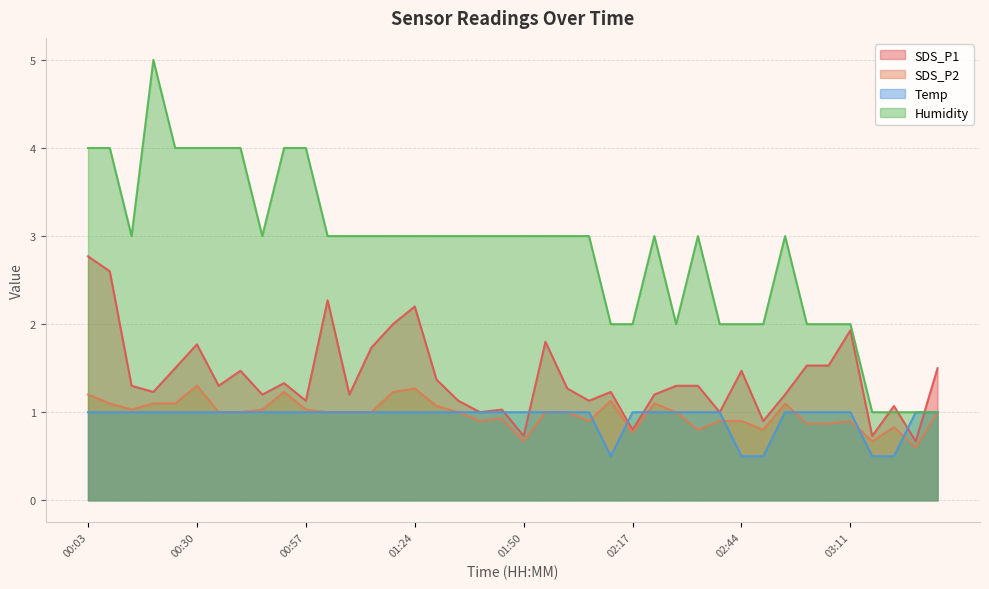

List the labels in order of SDS_P1 value, smallest first.

03:27, 01:50, 03:17, 02:17, 02:50, 01:40, 02:39, 01:45, 03:22, 00:57, 01:34, 02:07, 00:46, 01:07, 02:23, 02:55, 00:19, 02:12, 02:01, 00:14, 00:35, 02:28, 02:34, 00:51, 01:29, 00:41, 02:44, 00:24, 03:33, 03:00, 03:06, 01:13, 00:30, 01:56, 03:11, 01:18, 01:24, 01:02, 00:08, 00:03